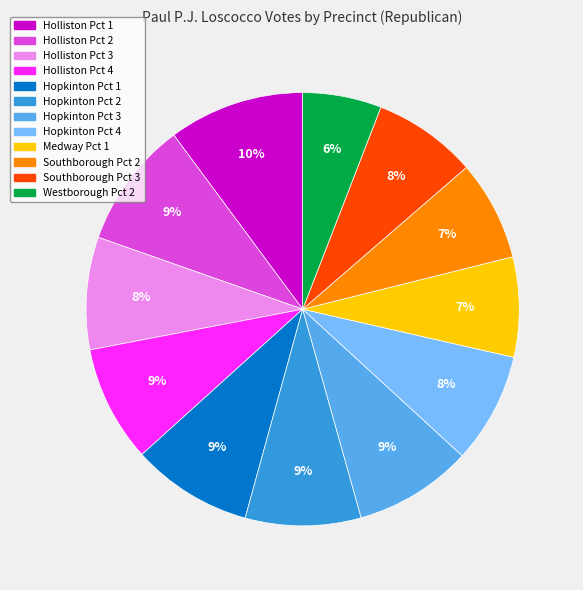

To the nearest percent, what portion does Holliston Pct 4 represent?

9%